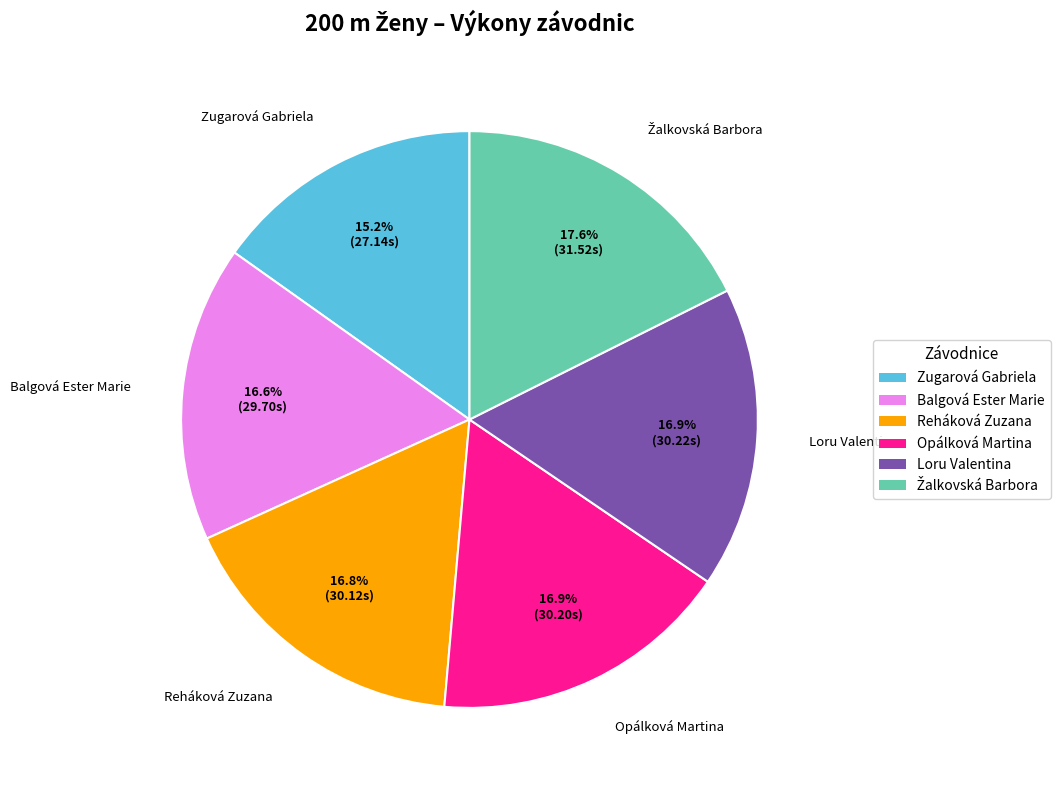

How many segments does this pie chart have?

6